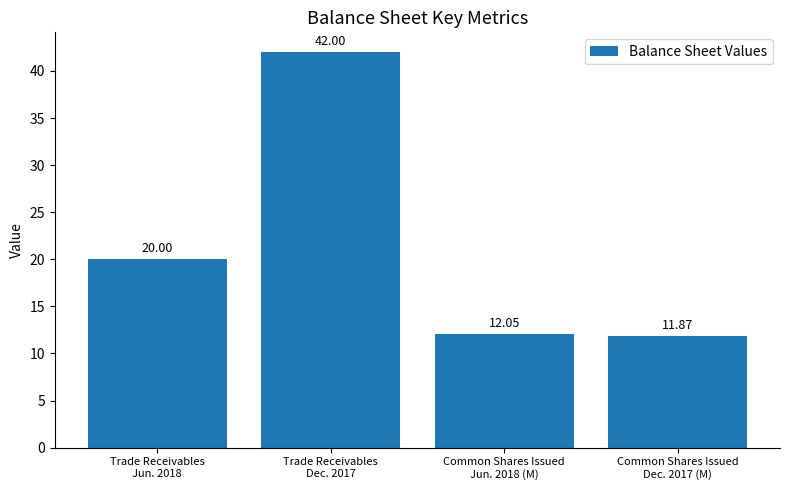

What is the ratio of the value at Common Shares Issued
Dec. 2017 (M) to the value at Trade Receivables
Dec. 2017?

0.3